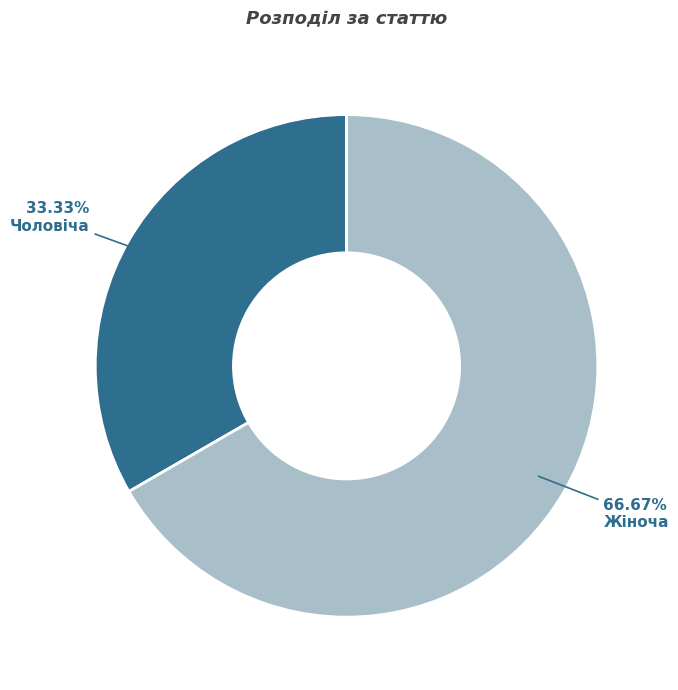

To the nearest percent, what is the difference between the Жіноча and Чоловіча slice percentages?

33%